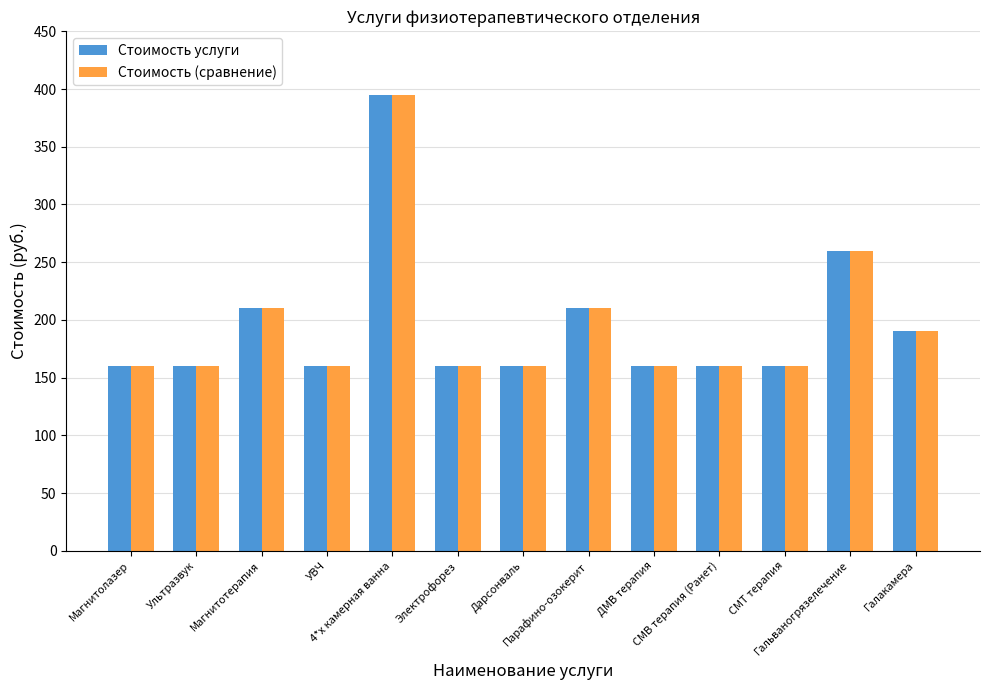

What is the maximum value shown in the chart?

395